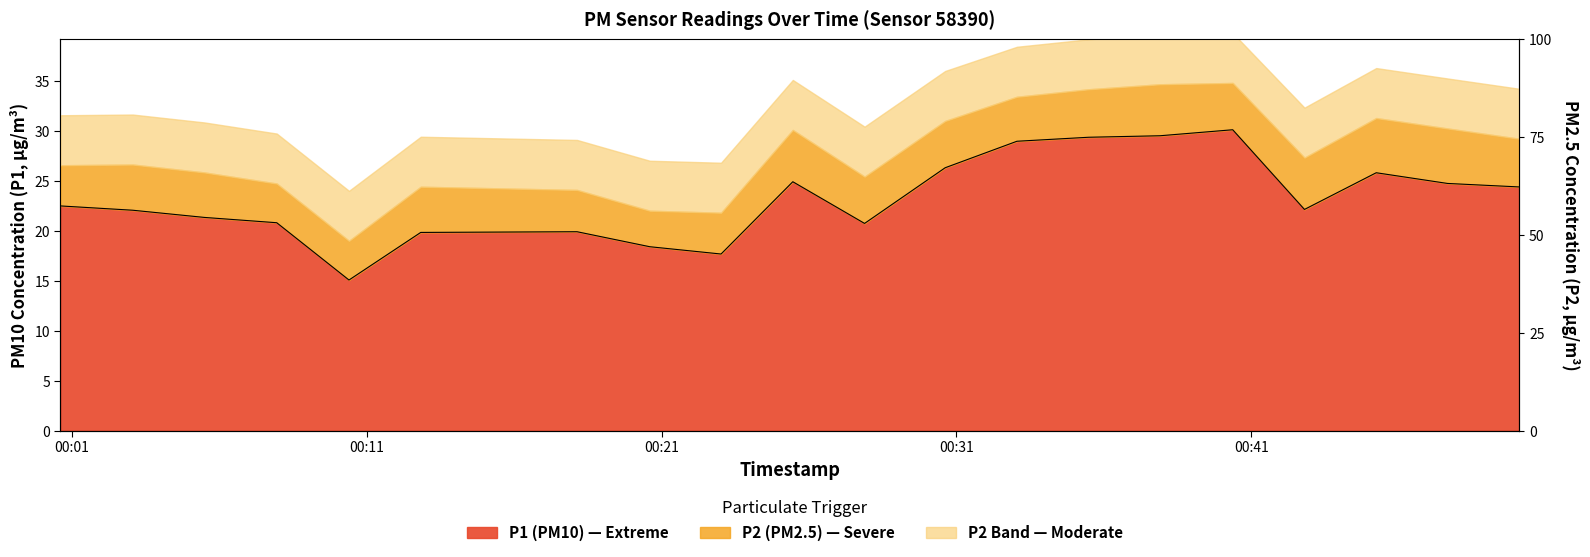

Is it true that the value at 2024-02-21T00:12:50 is 8.1?

False